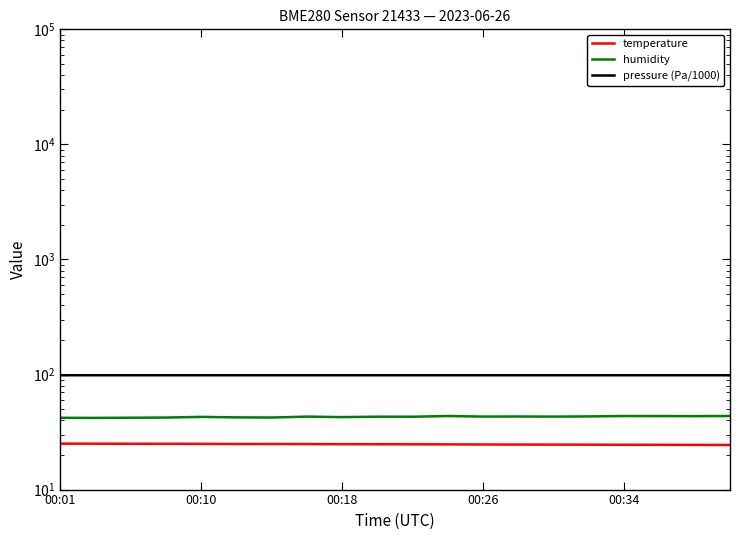

What is the average value of the humidity series?

42.9